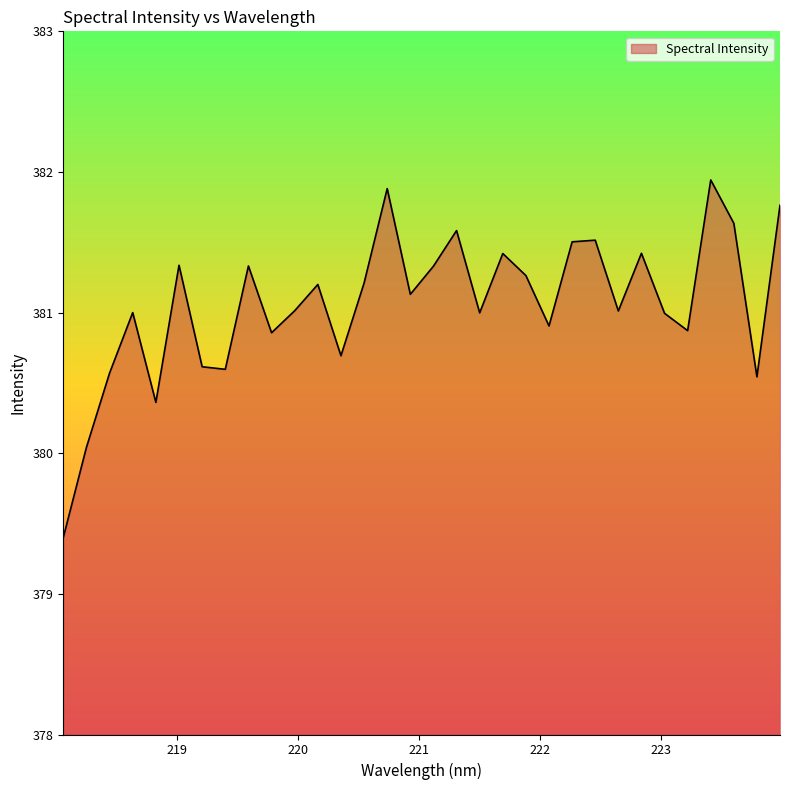

What is the minimum value shown in the chart?

379.4